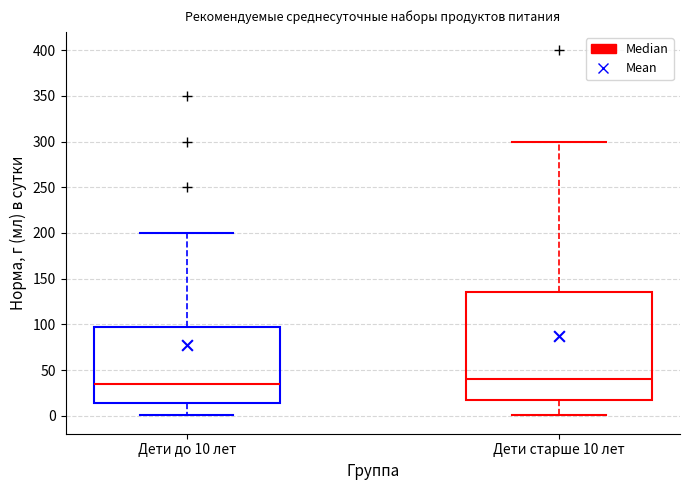

Which box has the highest median line?

Дети старше 10 лет